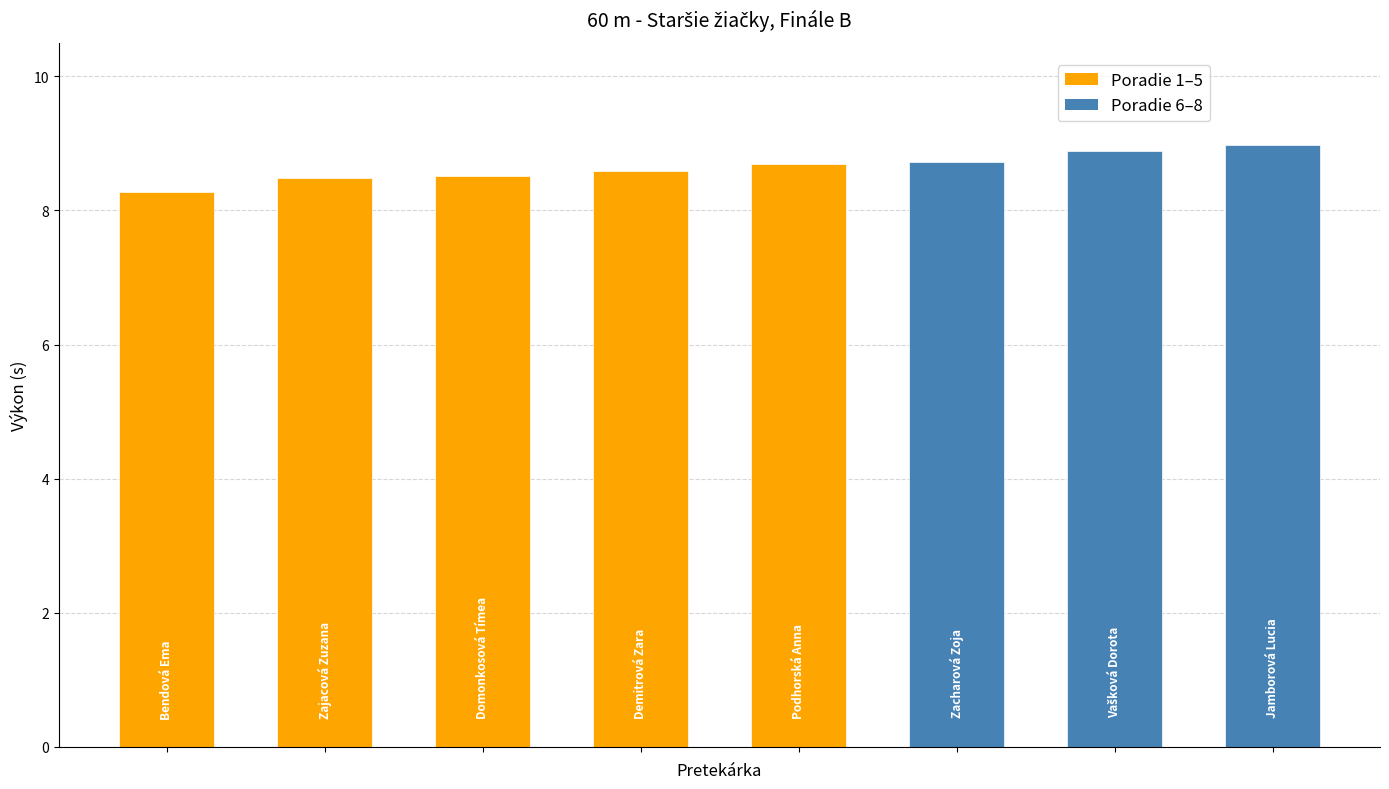

What is the value of the 2nd bar from the left?

8.5